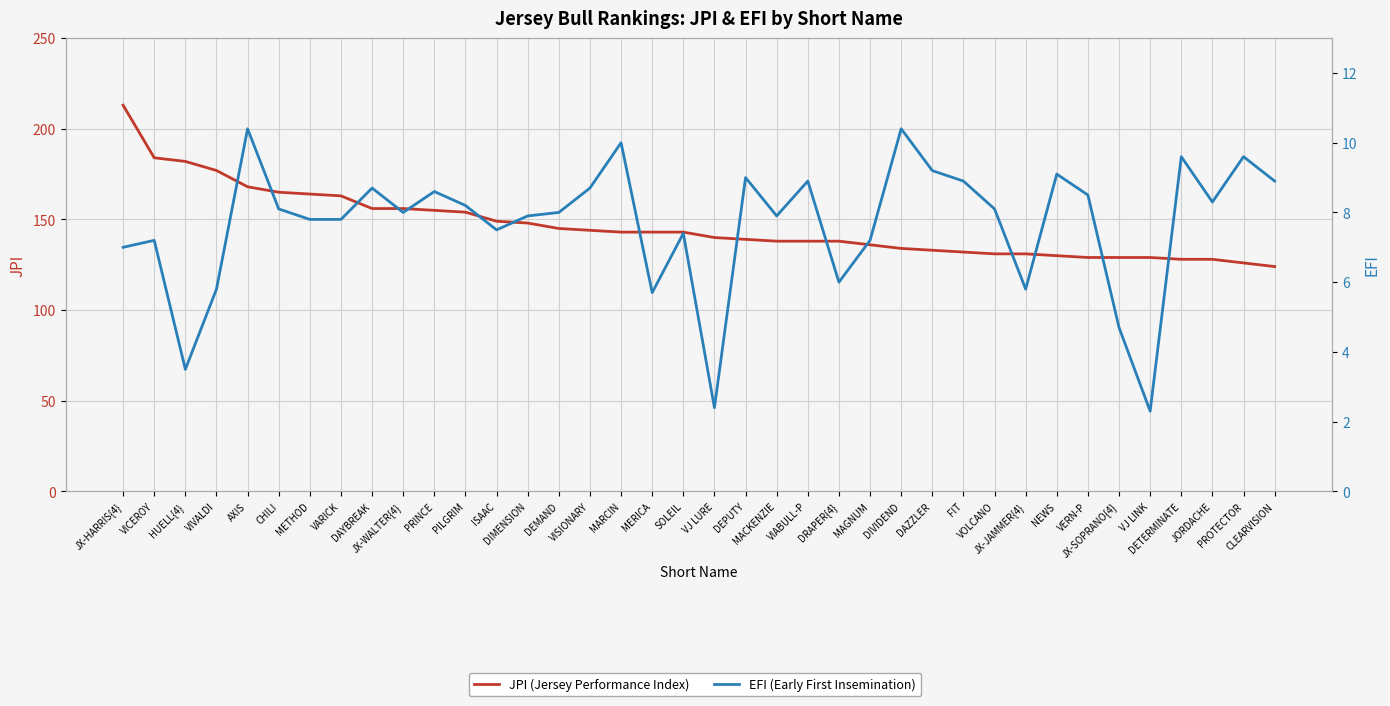

Is it true that EFI (Early First Insemination) equals 7.0 at JX-HARRIS{4}?

True